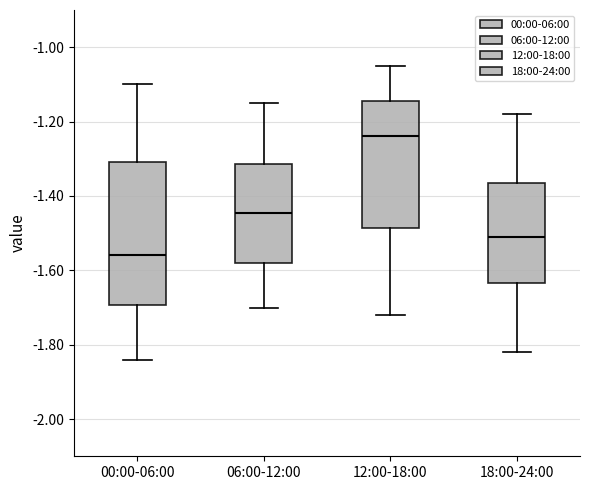

Reading left to right, transcribe this box plot: for each box, give where its median line is, the range the box spans, and where its two whiskers end, as read against the y-axis. The values are not printed on the chart, so give them approximately, as read against the axis.

00:00-06:00: median -1.56, box -1.70 to -1.30, whiskers -1.84 to -1.10
06:00-12:00: median -1.44, box -1.58 to -1.32, whiskers -1.70 to -1.14
12:00-18:00: median -1.24, box -1.48 to -1.14, whiskers -1.72 to -1.04
18:00-24:00: median -1.50, box -1.64 to -1.36, whiskers -1.82 to -1.18